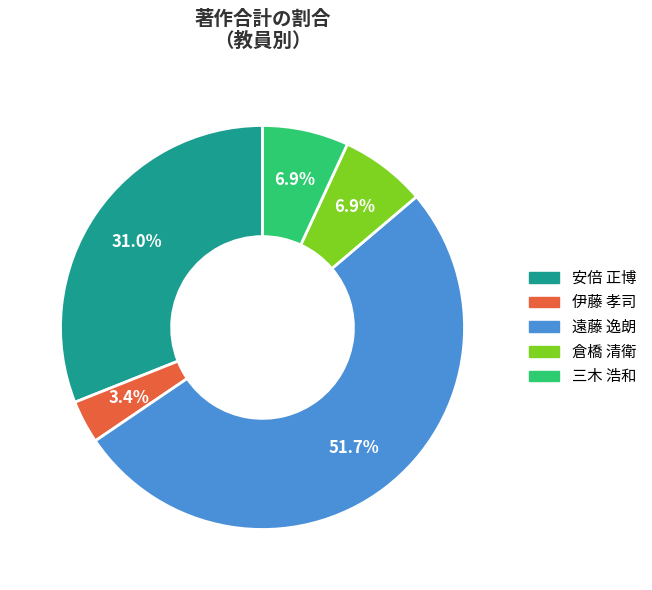

Is there any slice that represents more than half of the pie?

Yes